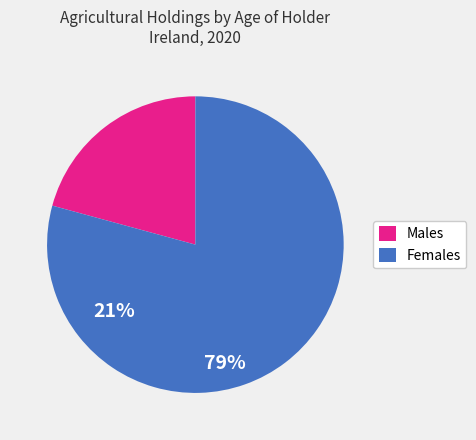

How many slices are in this pie chart?

2